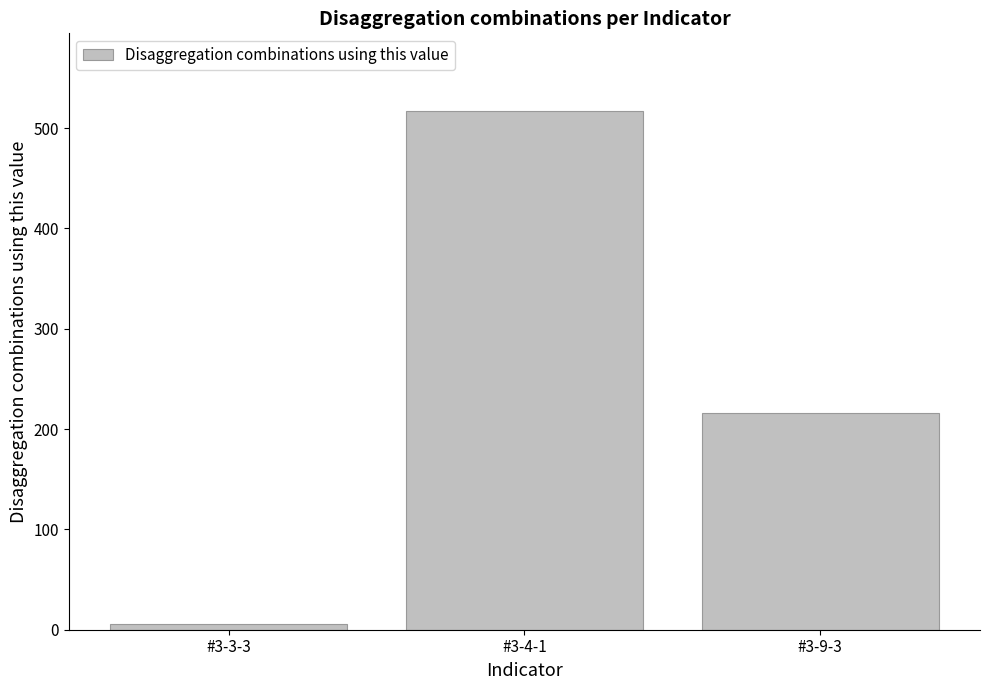

The value at #3-9-3 is 133. True or false?

False